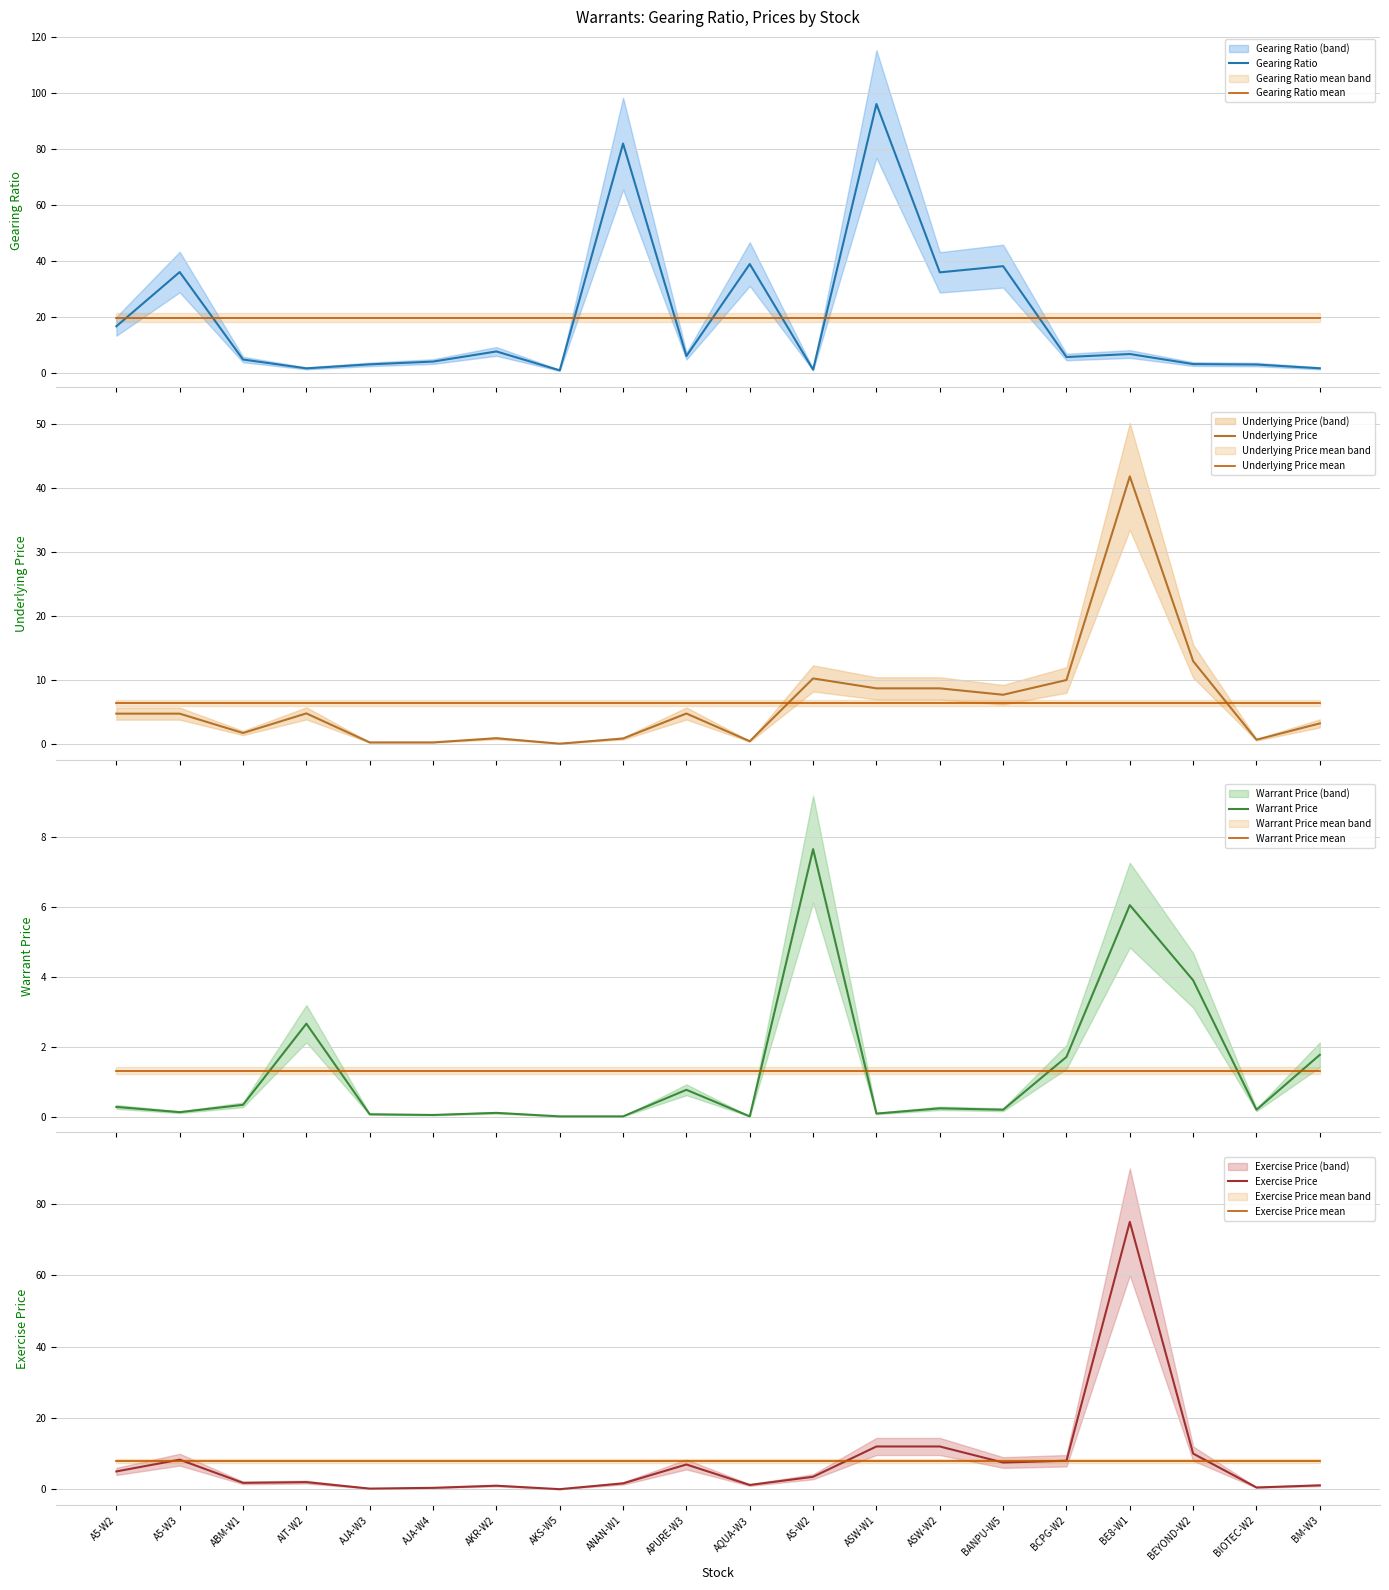

Which category has the lowest value across all series?

AKS-W5